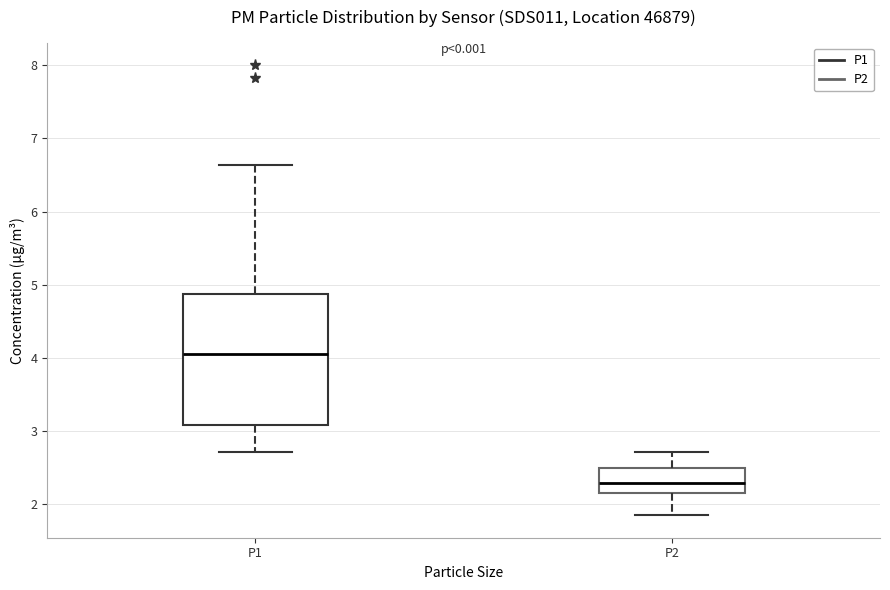

Comparing the boxes themselves (not the whiskers), which one is the tallest?

P1